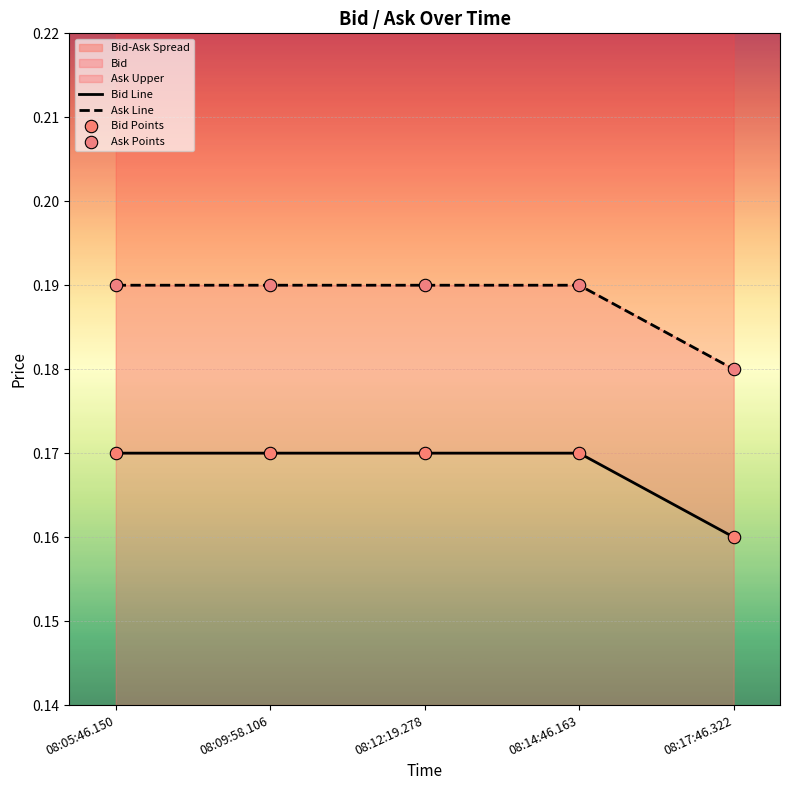

Is the value of Bid Points at 08:17:46.322 greater than the value of Ask Points at 08:14:46.163?

No